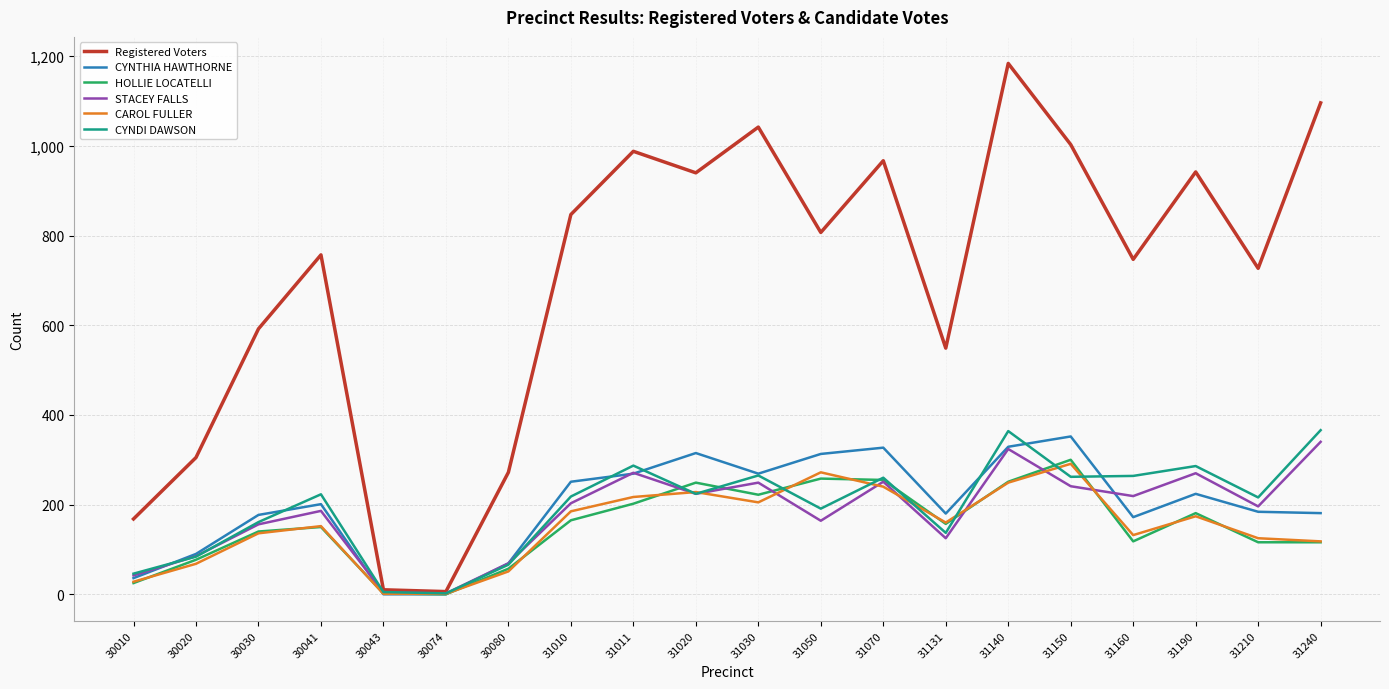

Read the HOLLIE LOCATELLI value at 31240.

116